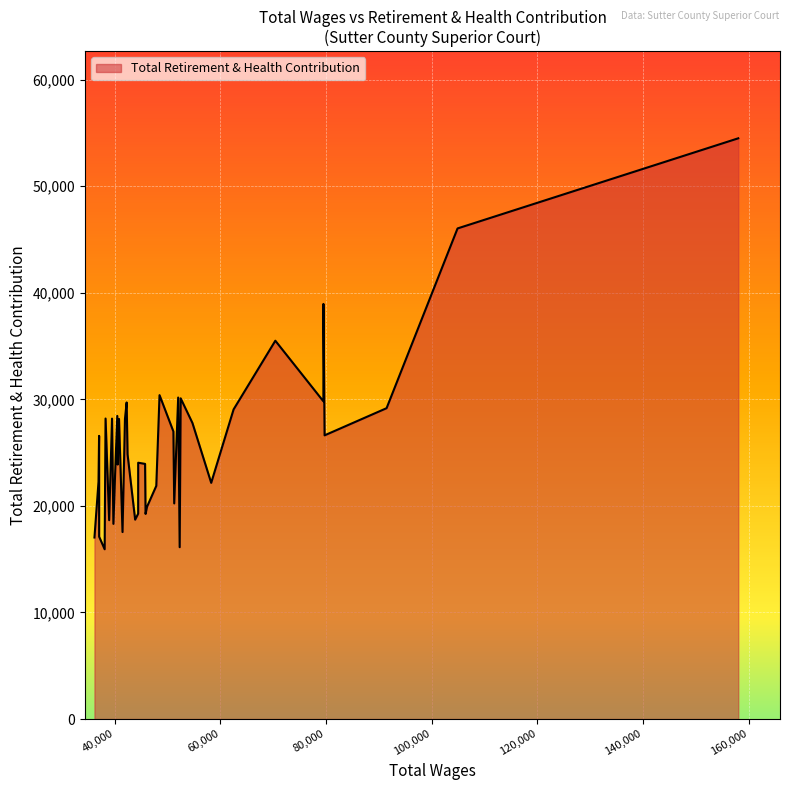

What is the greatest value displayed?

54498